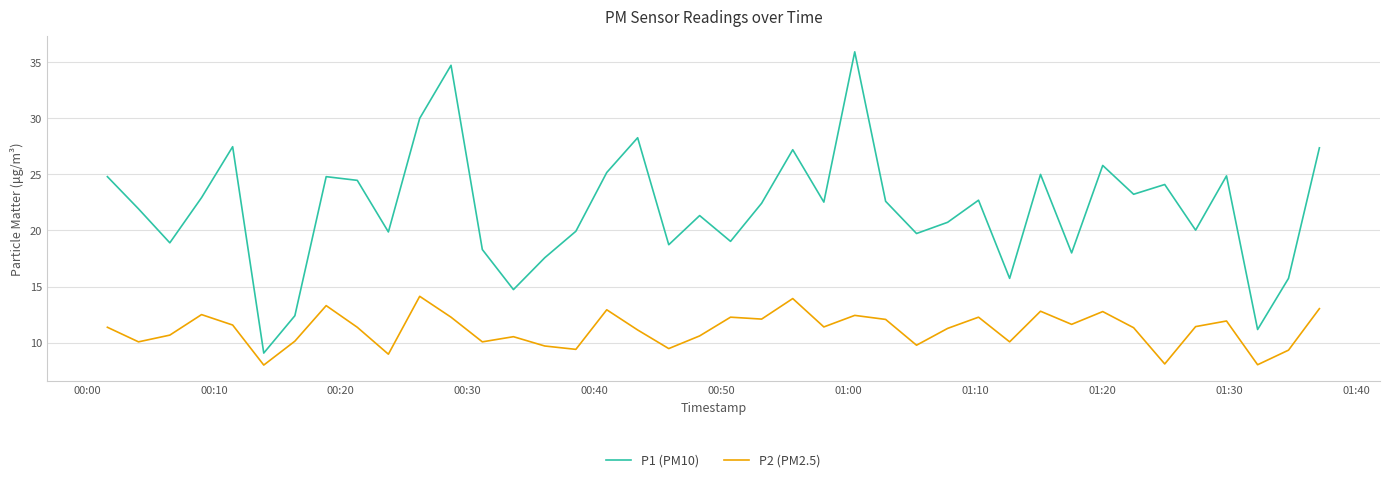

Rank the series by their average value, from highest to lowest.

P1 (PM10), P2 (PM2.5)